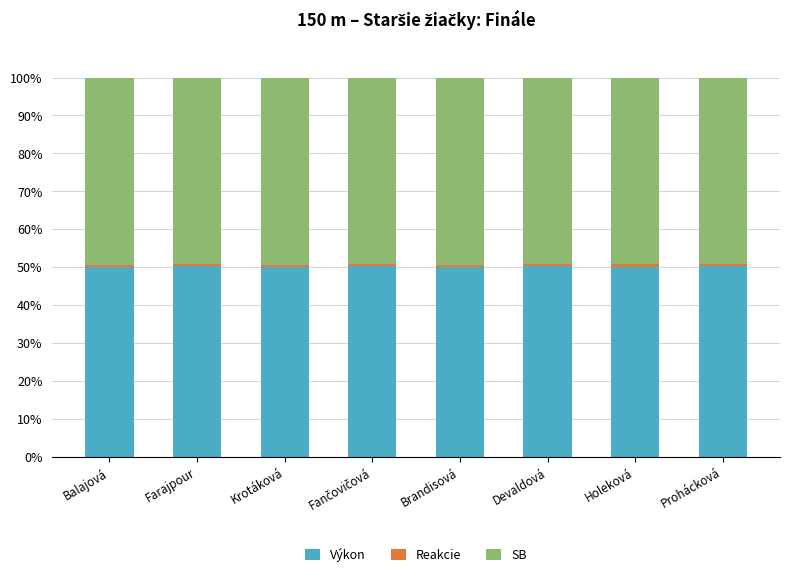

The Výkon series shows 76.0 at Balajová. True or false?

False